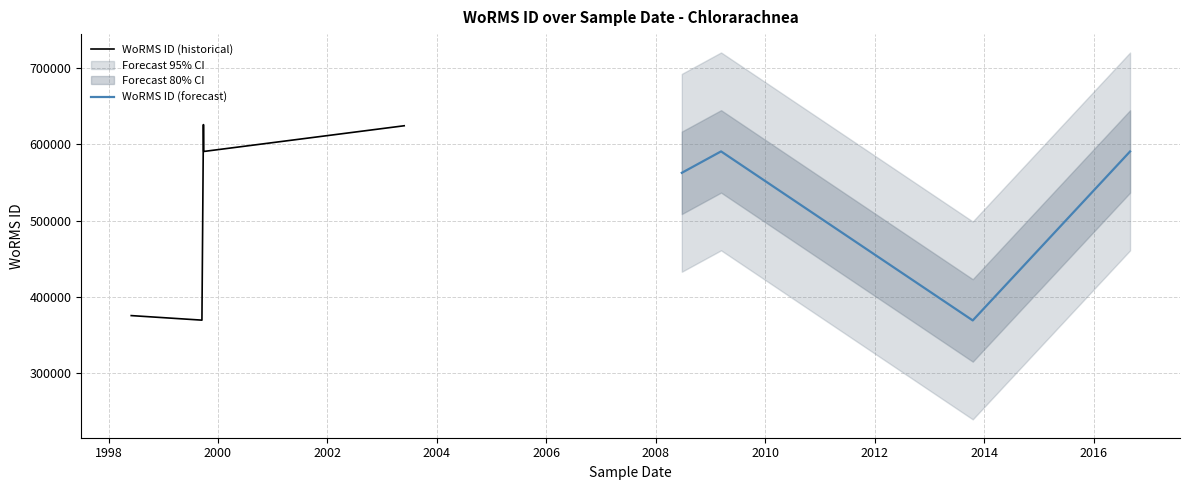

How many points are higher than both their immediate neighbors (excluding endpoints)?

3